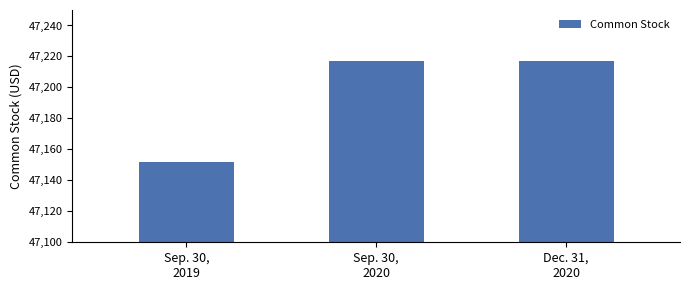

What position from the right is Sep. 30,
2020?

2